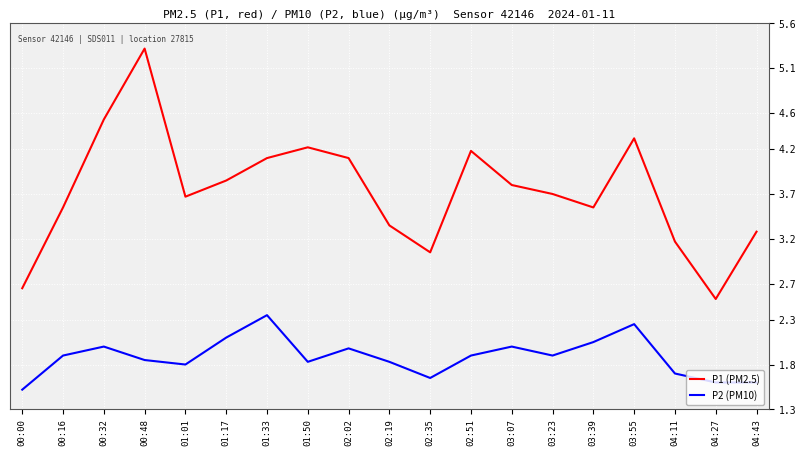

What is the spread (max minus min) of values at 00:00?

1.1